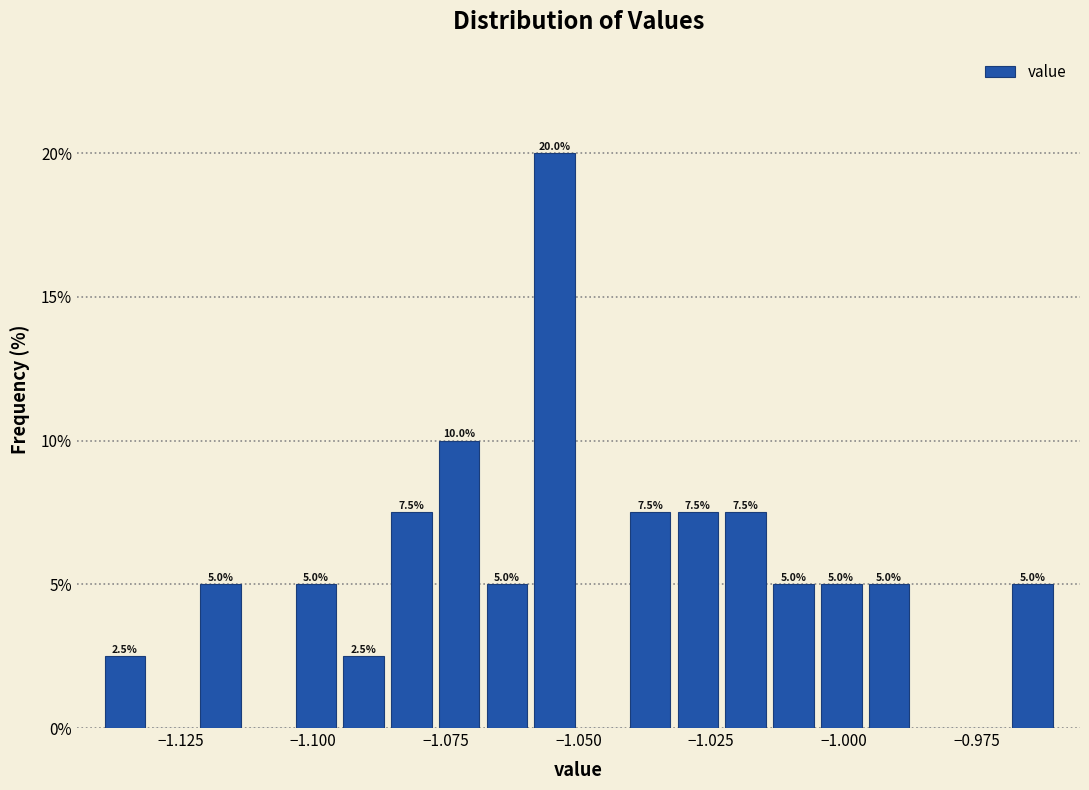

Read against the x-axis, roughly where is the centre of the tallest bar?

-1.055